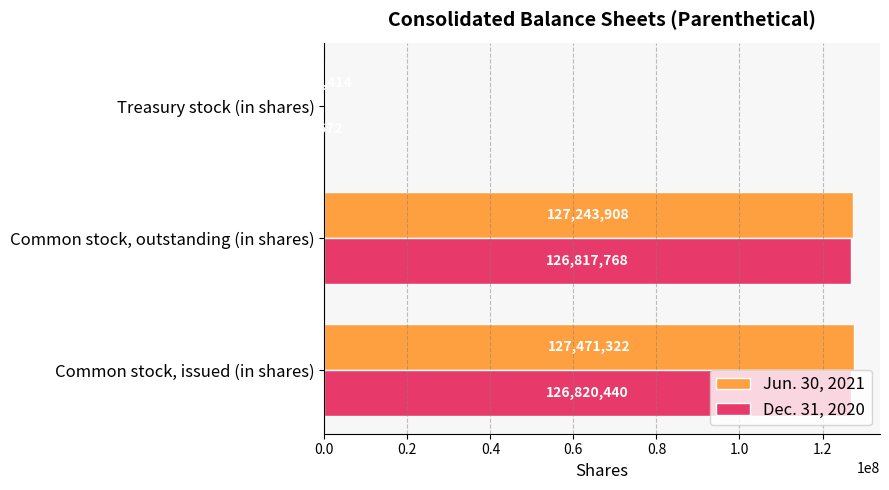

What are all the series names shown in the legend?

Jun. 30, 2021, Dec. 31, 2020